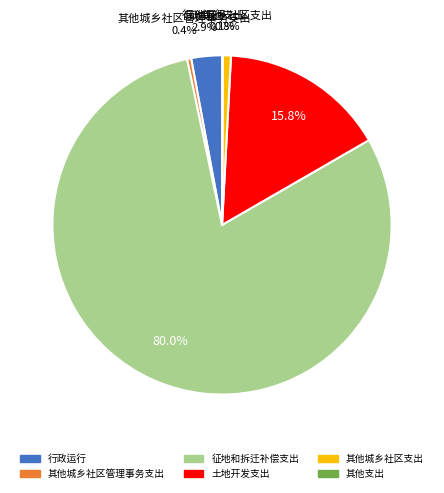

What percentage is the 其他城乡社区支出 slice, to the nearest percent?

1%